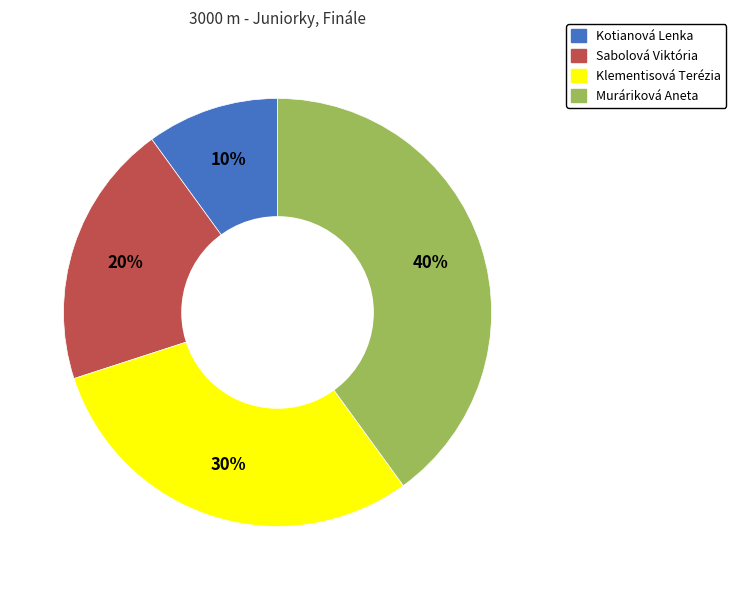

Between Kotianová Lenka and Sabolová Viktória, which is larger?

Sabolová Viktória